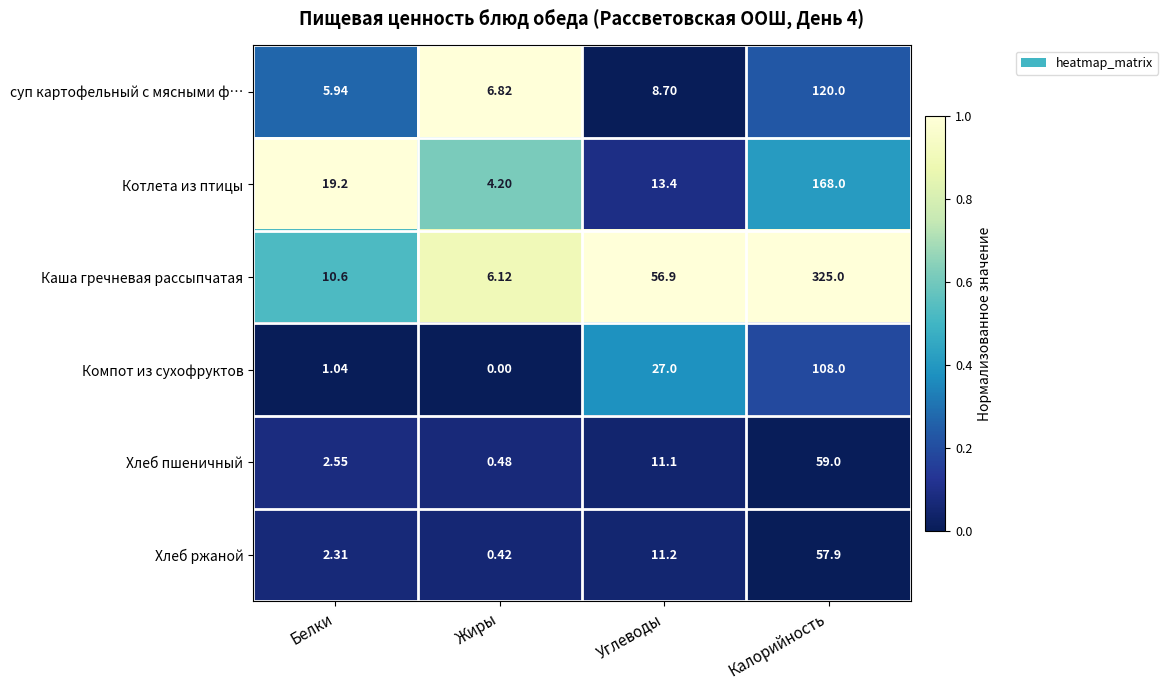

List the series in order of their peak value, highest first.

Каша гречневая рассыпчатая, Котлета из птицы, суп картофельный с мясными ф…, Компот из сухофруктов, Хлеб пшеничный, Хлеб ржаной